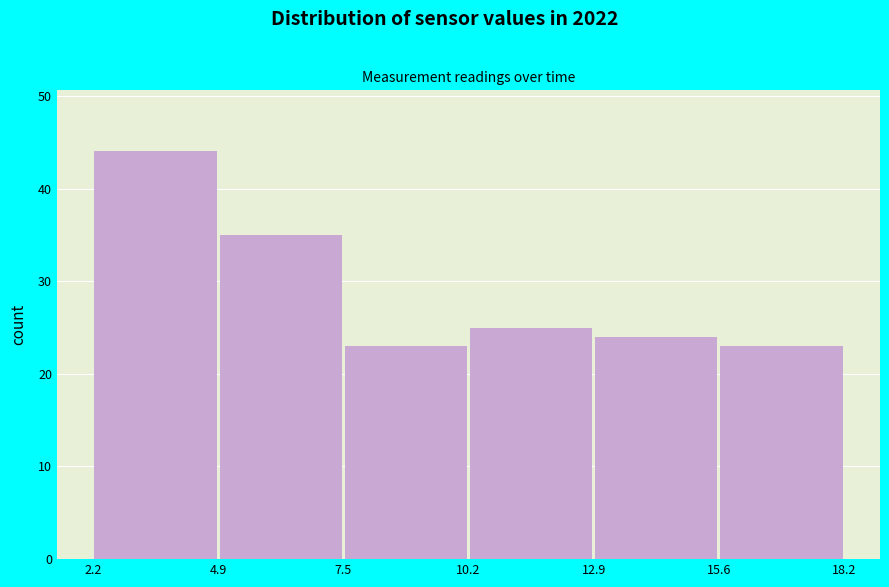

How tall is the bar that spans 12.9 to 15.6 on the x-axis? The values are not printed on the chart, so give them approximately, as read against the axis.

24